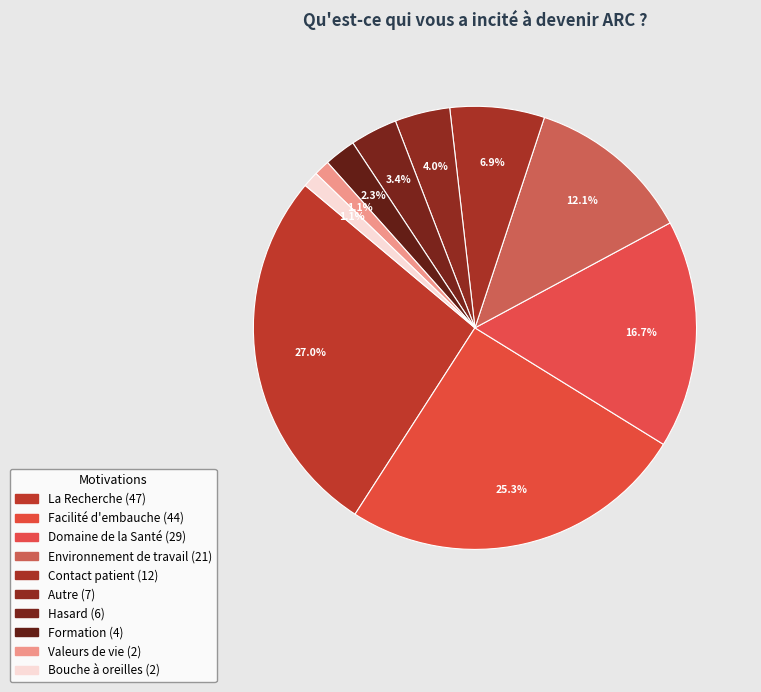

To the nearest percent, what is the difference between the largest and smallest slice percentages?

26%